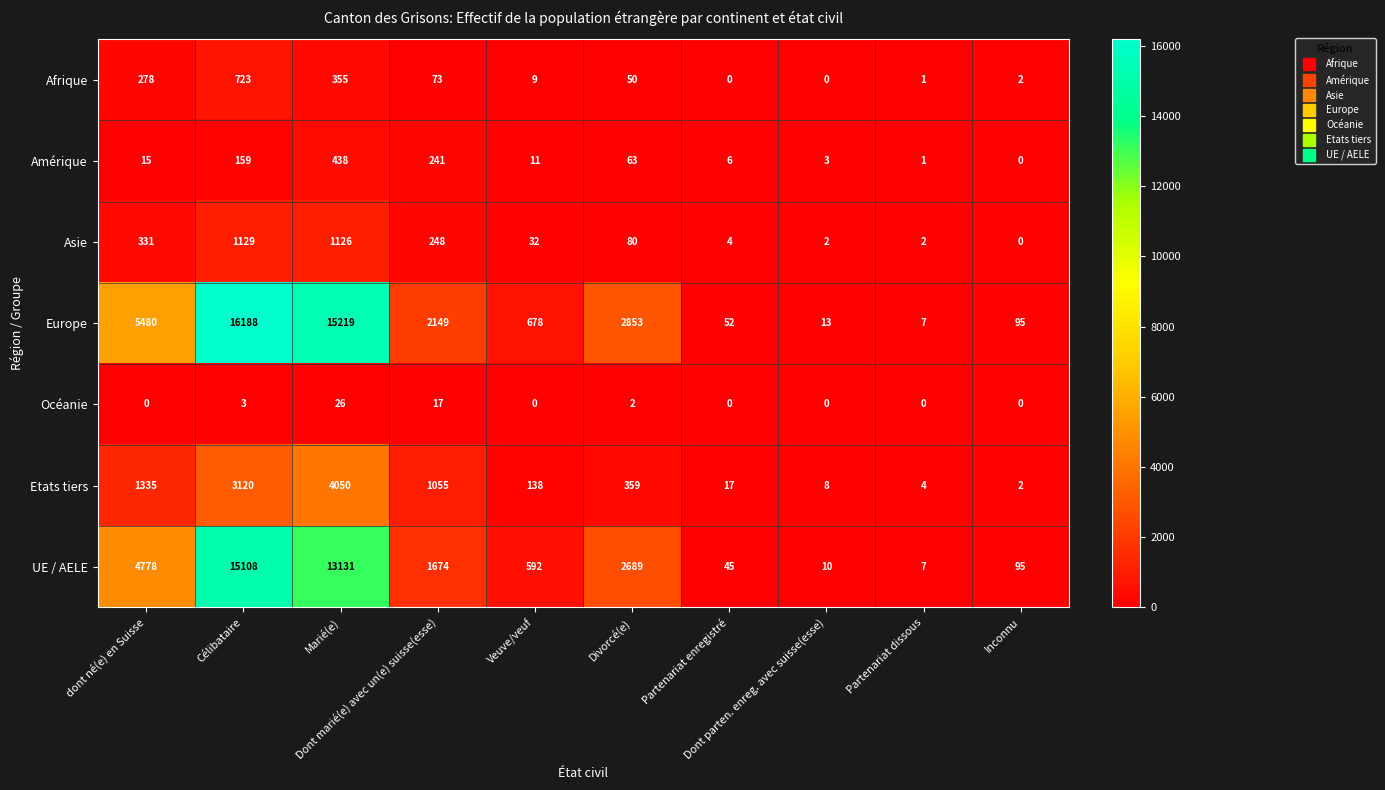

What is the average value of the Etats tiers series?

1009